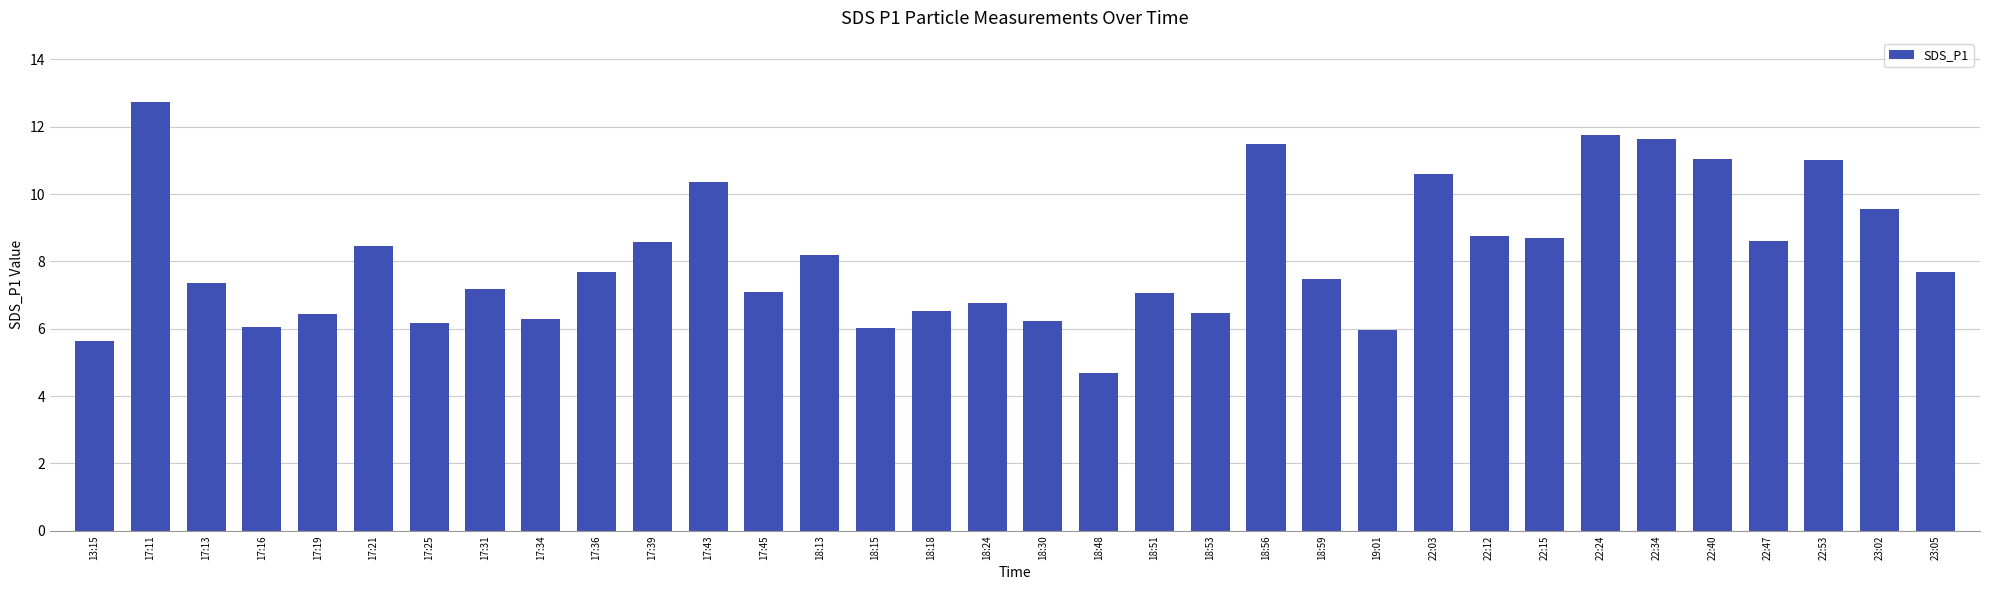

What is the label of the 7th bar from the right?

22:24